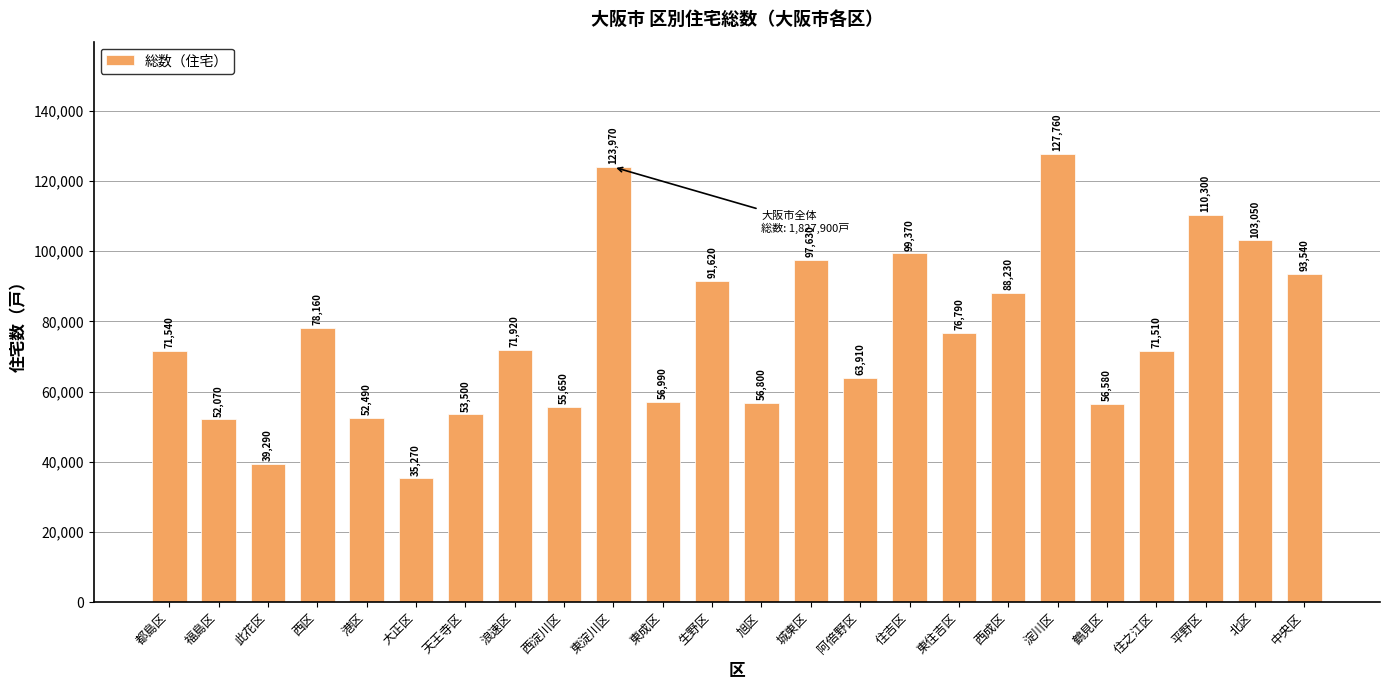

Reading left to right, list all the values displayed in this chart.

都島区=71540	福島区=52070	此花区=39290	西区=78160	港区=52490	大正区=35270	天王寺区=53500	浪速区=71920	西淀川区=55650	東淀川区=123970	東成区=56990	生野区=91620	旭区=56800	城東区=97630	阿倍野区=63910	住吉区=99370	東住吉区=76790	西成区=88230	淀川区=127760	鶴見区=56580	住之江区=71510	平野区=110300	北区=103050	中央区=93540